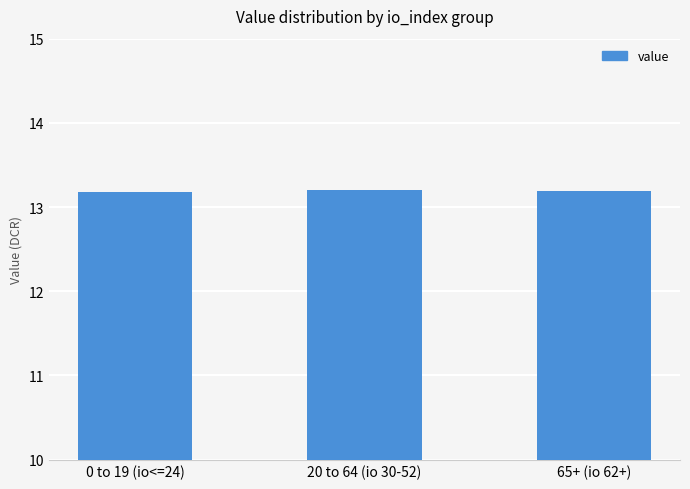

What position from the right is 20 to 64 (io 30-52)?

2